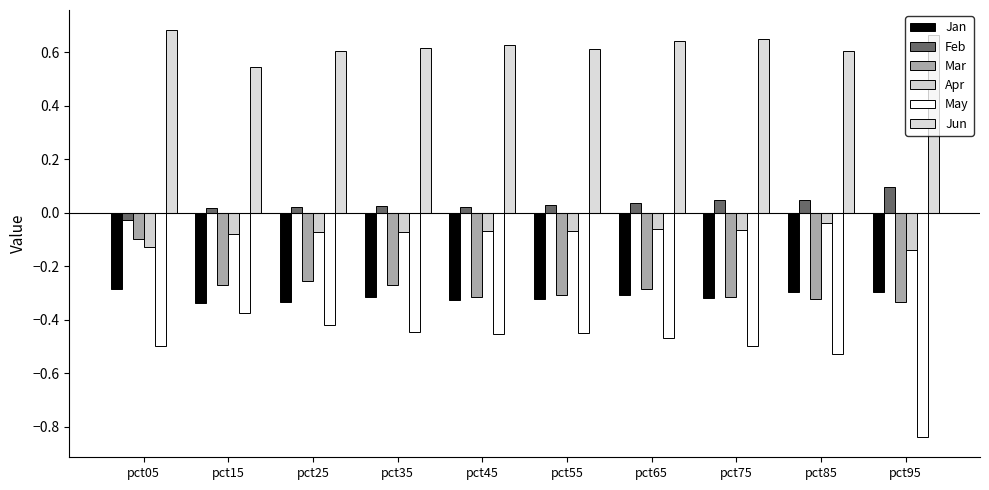

What is the difference between the second highest and second lowest values in the Jun series?

0.1